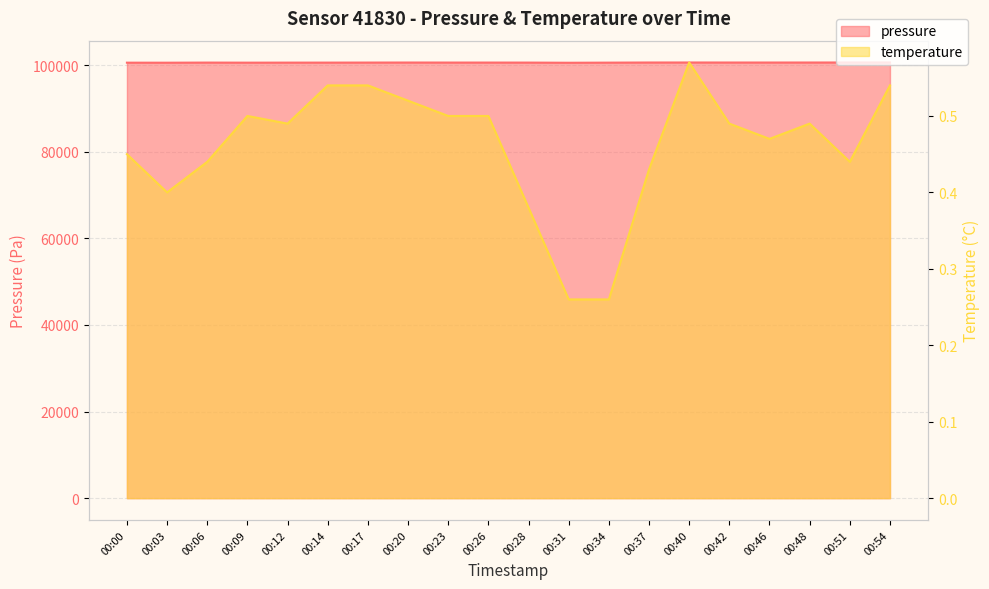

Reading left to right, transcribe all the data shown in this chart.

pressure: 100557.8	100550.6	100578.0	100561.3	100569.8	100572.5	100581.4	100591.0	100583.1	100582.3	100576.4	100539.5	100566.7	100595.4	100599.1	100592.4	100591.0	100594.3	100600.5	100607.8
temperature: 0.5	0.4	0.4	0.5	0.5	0.5	0.5	0.5	0.5	0.5	0.4	0.3	0.3	0.4	0.6	0.5	0.5	0.5	0.4	0.5